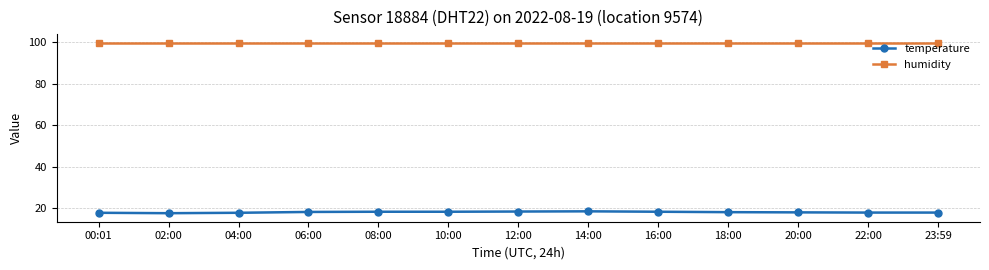

True or false: temperature and humidity cross at least once.

False